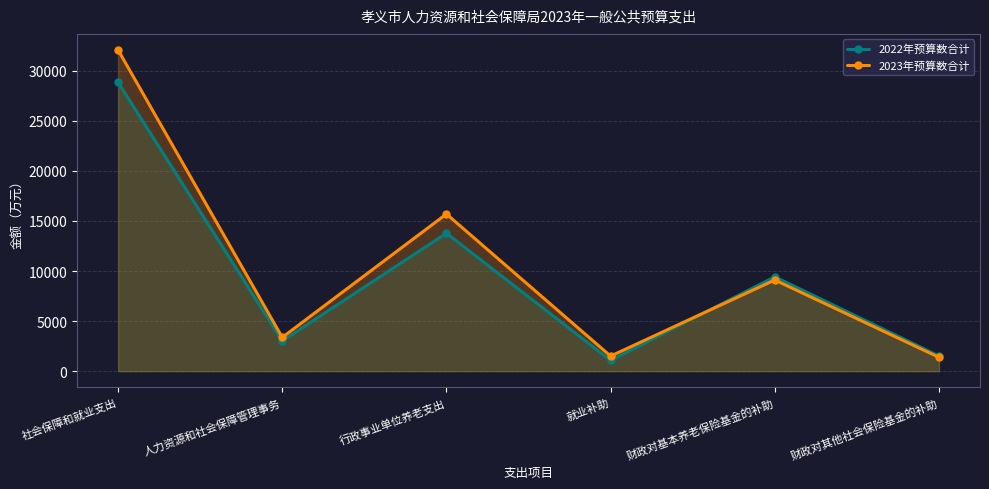

Between 社会保障和就业支出 and 人力资源和社会保障管理事务, which is larger?

社会保障和就业支出